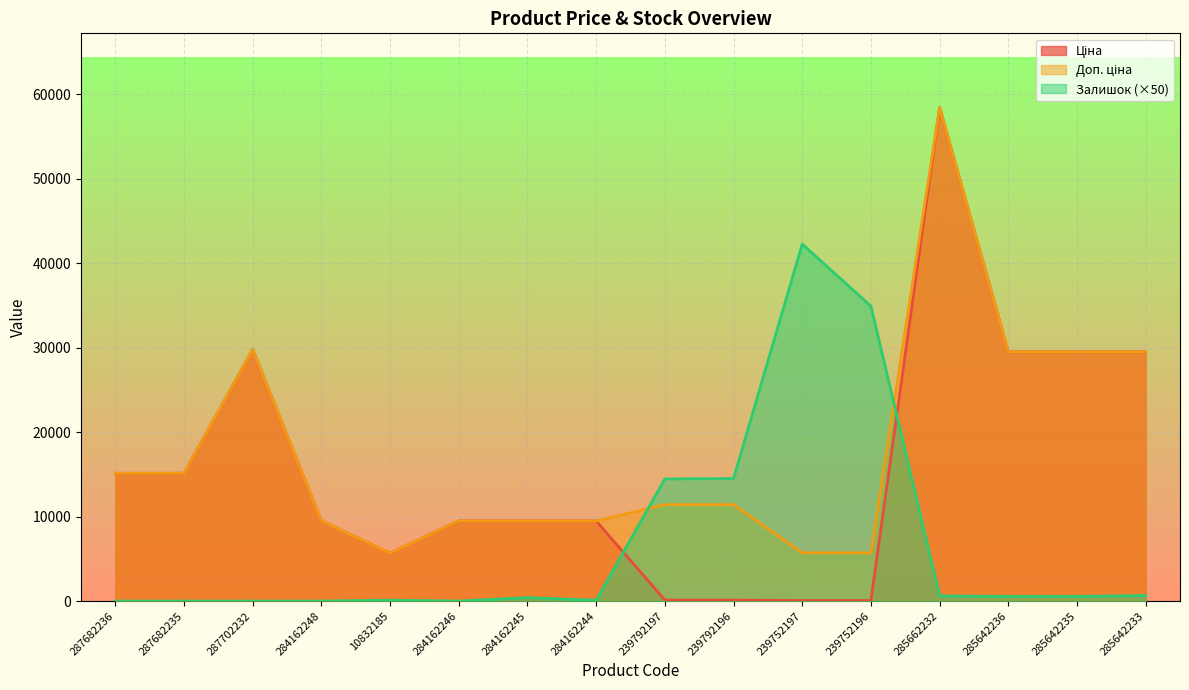

Which series changed the most between 284162245 and 285642235?

Ціна